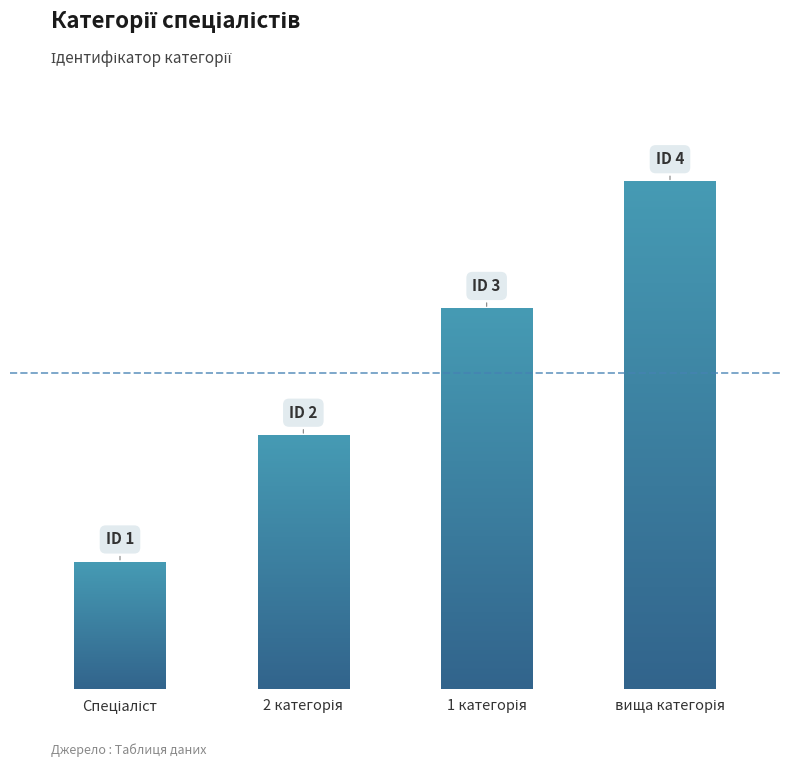

What is the average value?

2